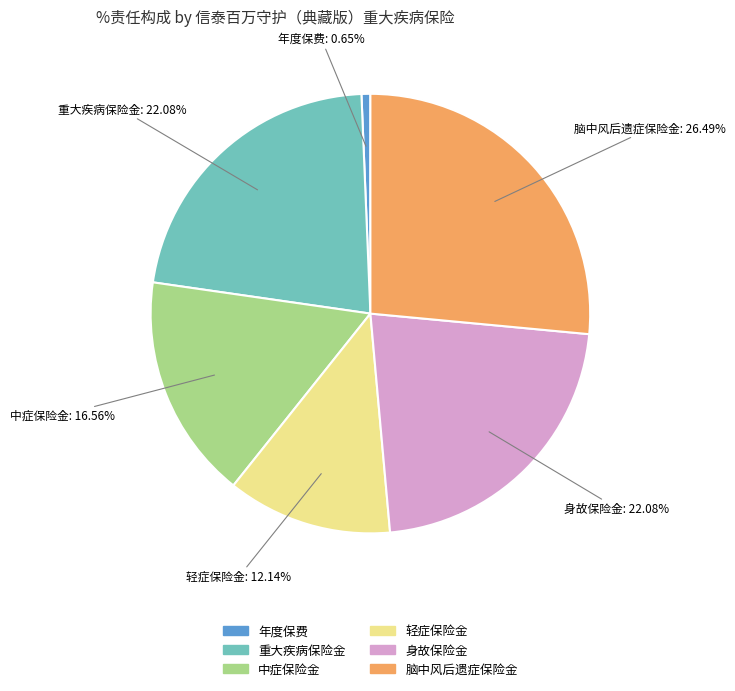

To the nearest percent, what is the difference between the largest and smallest slice percentages?

26%